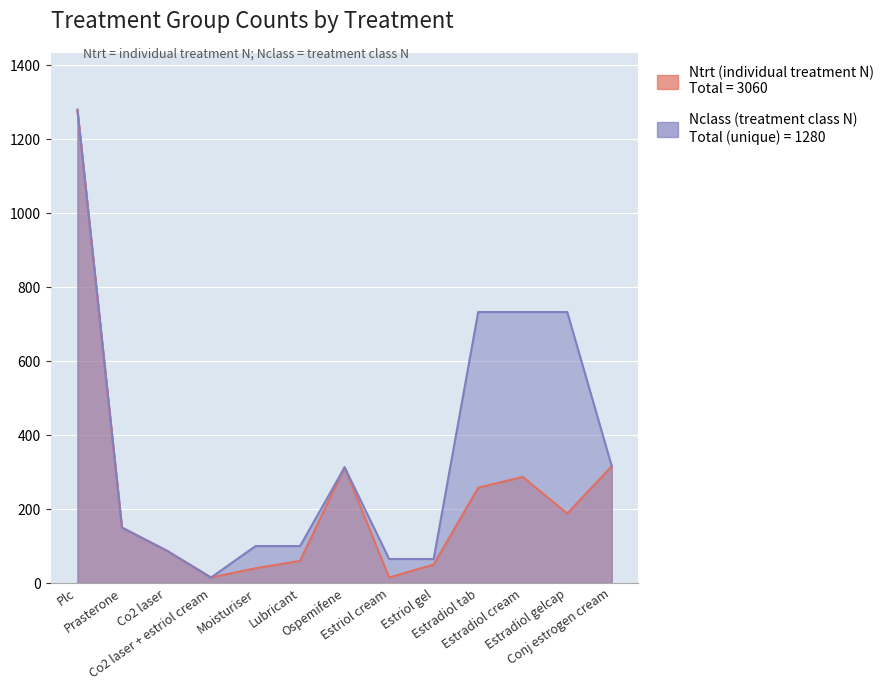

What is the difference between the second highest and second lowest values in the Nclass series?

668